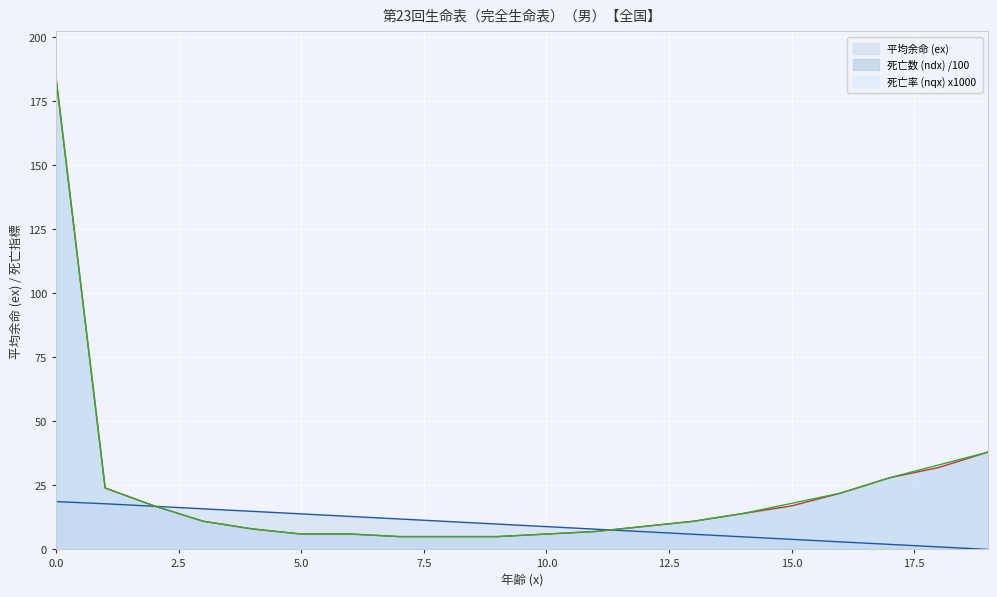

How many lines are shown in the chart?

3